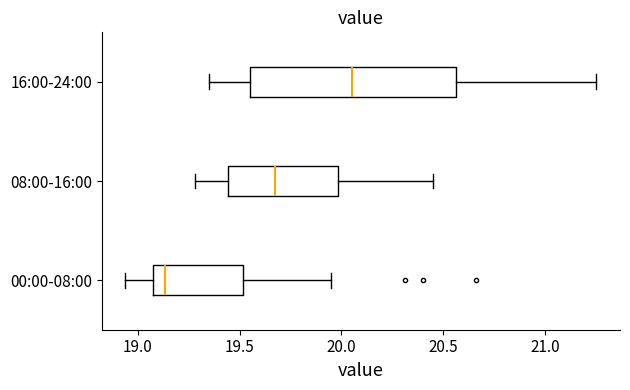

Reading bottom to top, read every box against the x-axis: the position of its median line, the range the box covers, and the ends of its whiskers. The values are not printed on the chart, so give them approximately, as read against the axis.

00:00-08:00: median 19.15, box 19.10 to 19.50, whiskers 18.95 to 19.95
08:00-16:00: median 19.70, box 19.45 to 20.00, whiskers 19.30 to 20.45
16:00-24:00: median 20.05, box 19.55 to 20.55, whiskers 19.35 to 21.25